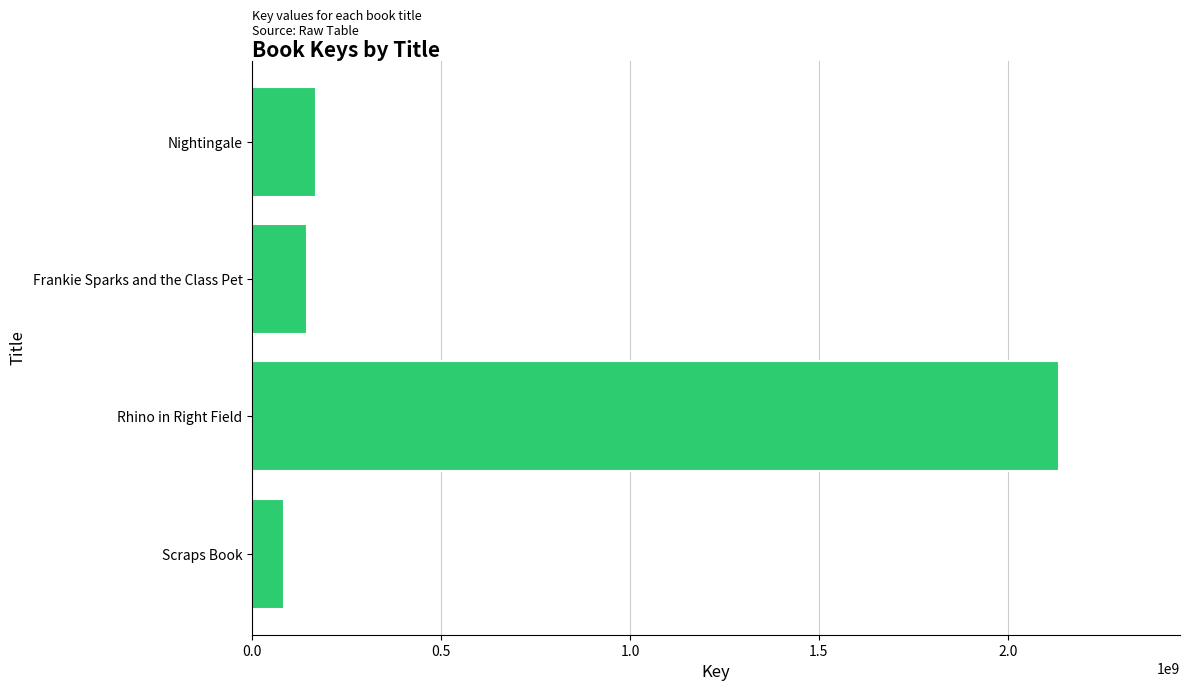

What is the sum of all values?

2530434486